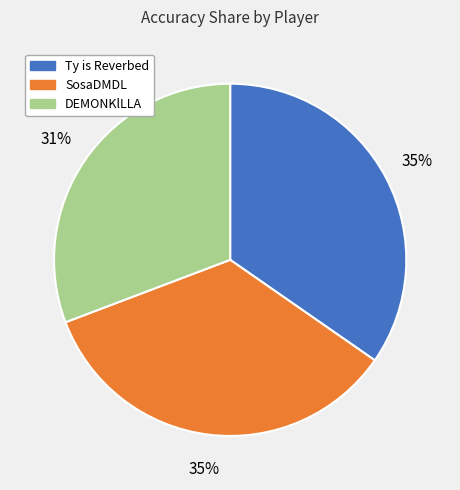

How many segments does this pie chart have?

3